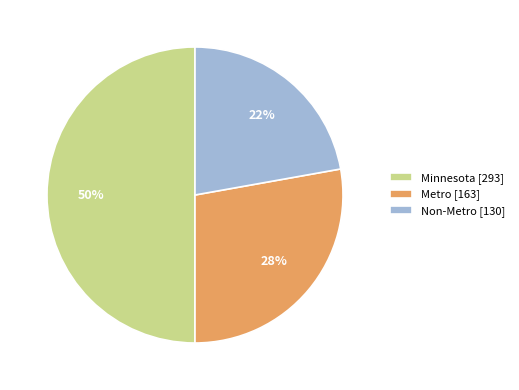

Rank the categories by value from lowest to highest.

Non-Metro, Metro, Minnesota